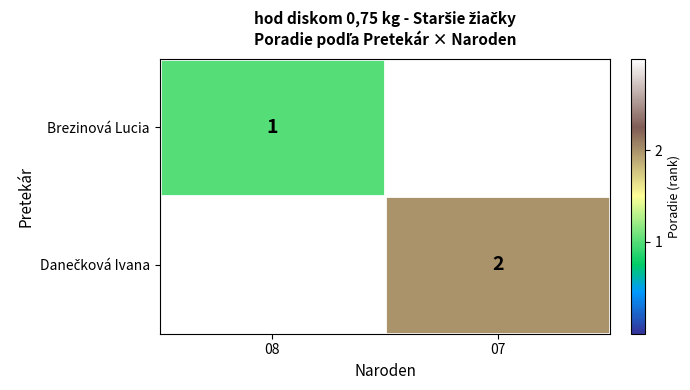

True or false: Brezinová Lucia has a value of 1 at 08.

True